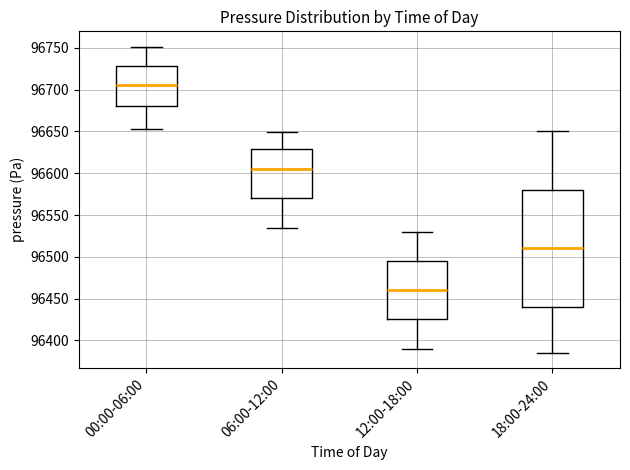

Which box has the lowest median line?

12:00-18:00